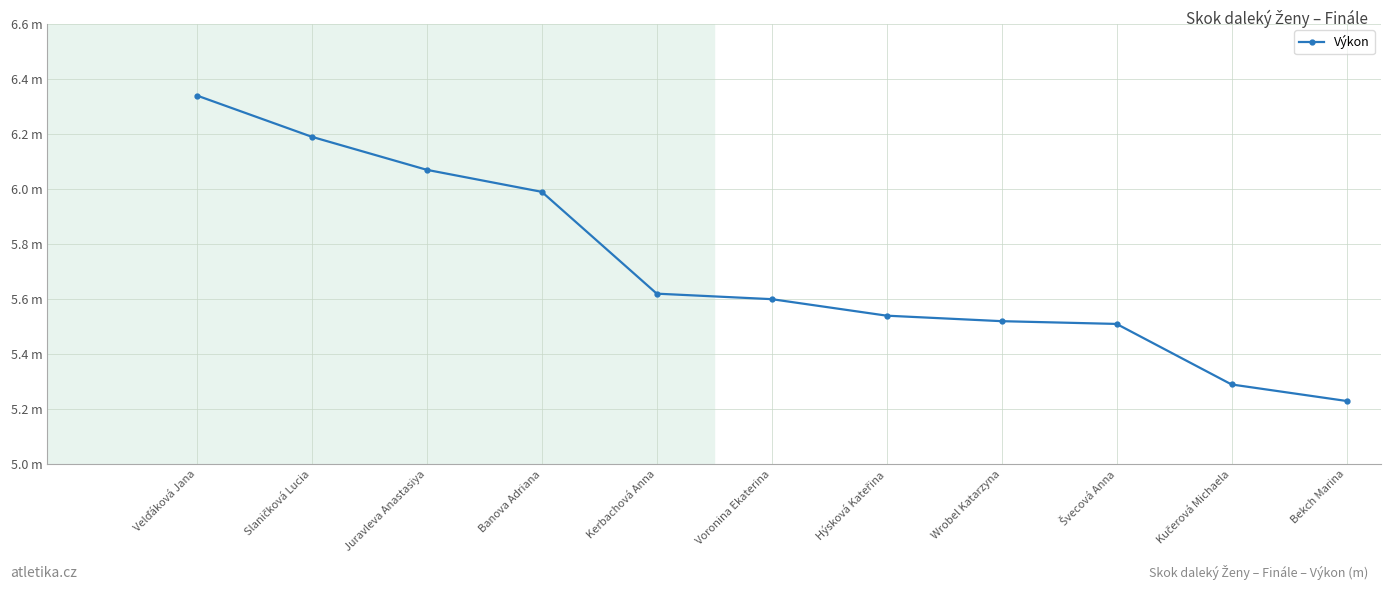

Does the chart have visible grid lines?

Yes